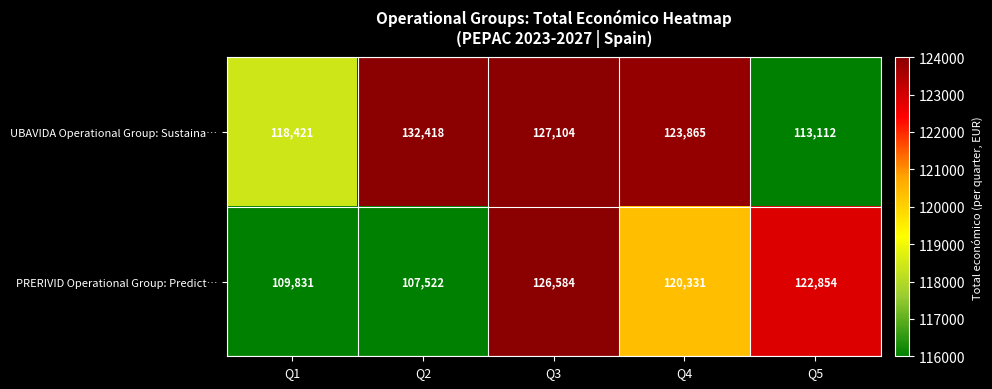

True or false: UBAVIDA Operational Group: Sustaina… has a value of 118421 at Q1.

True